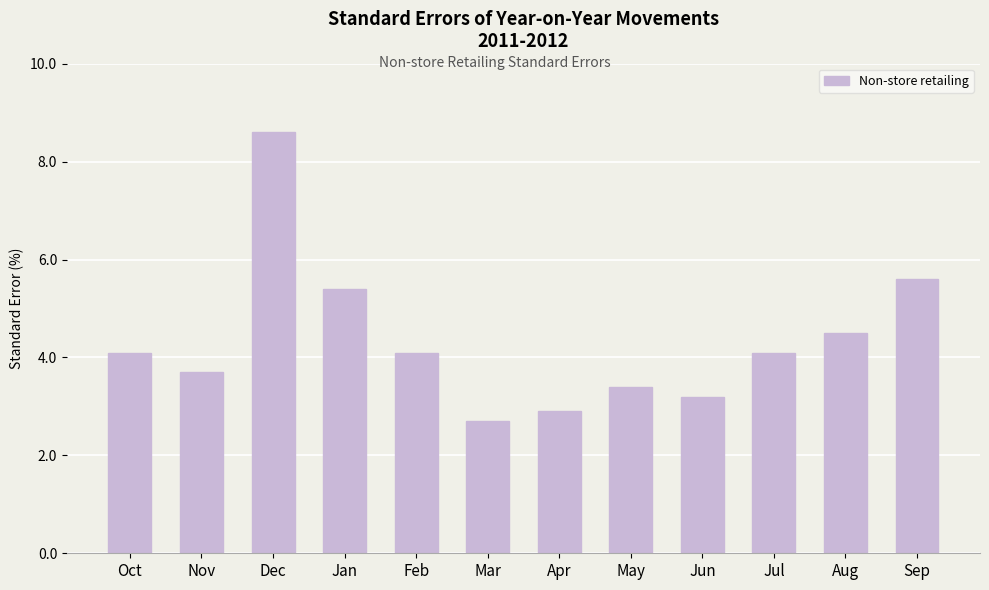

Reading left to right, extract all data points from this chart.

Oct=4.1	Nov=3.7	Dec=8.6	Jan=5.4	Feb=4.1	Mar=2.7	Apr=2.9	May=3.4	Jun=3.2	Jul=4.1	Aug=4.5	Sep=5.6